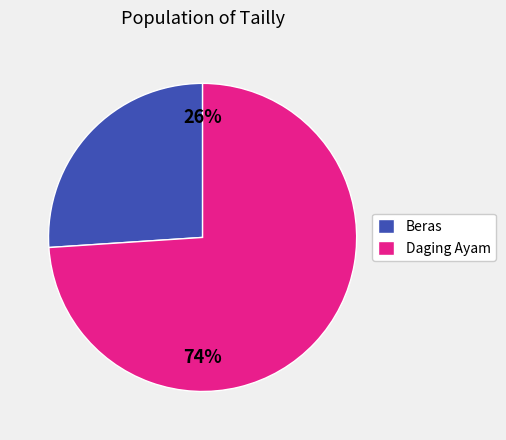

To the nearest percent, what portion does Daging Ayam represent?

74%